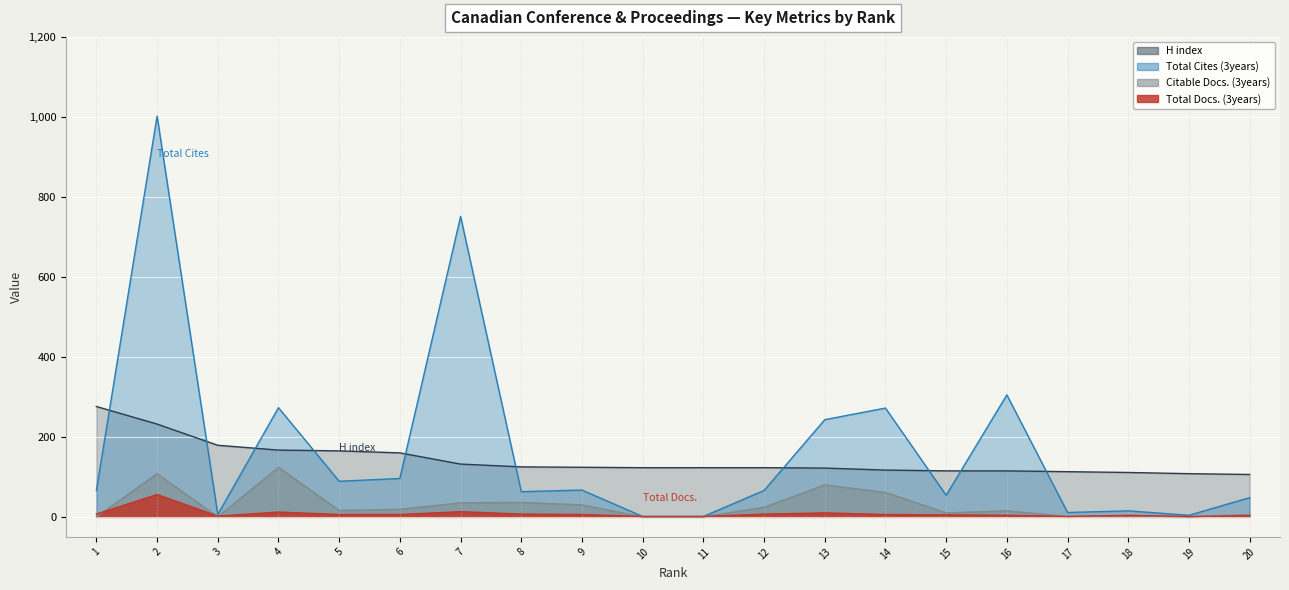

True or false: Total Cites (3years) and Citable Docs. (3years) cross at least once.

False